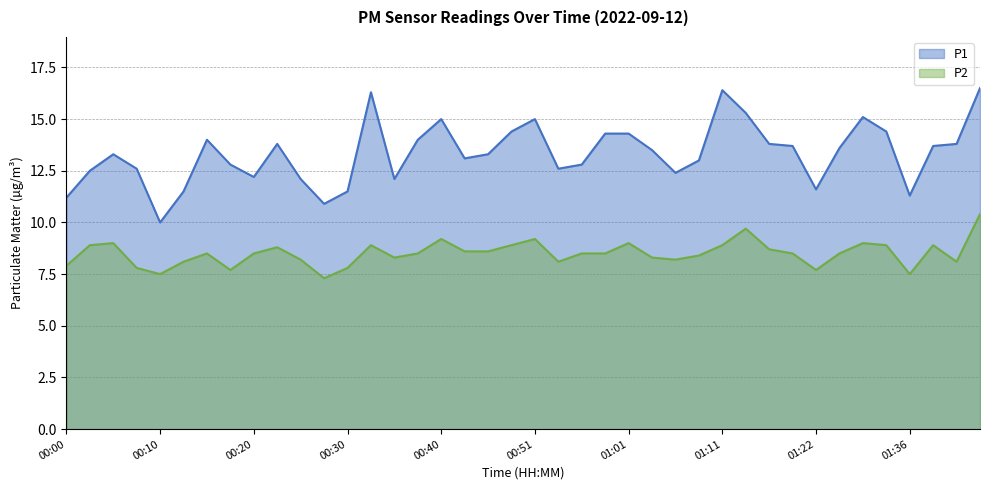

True or false: P1 has more than 2 interior local peaks.

True